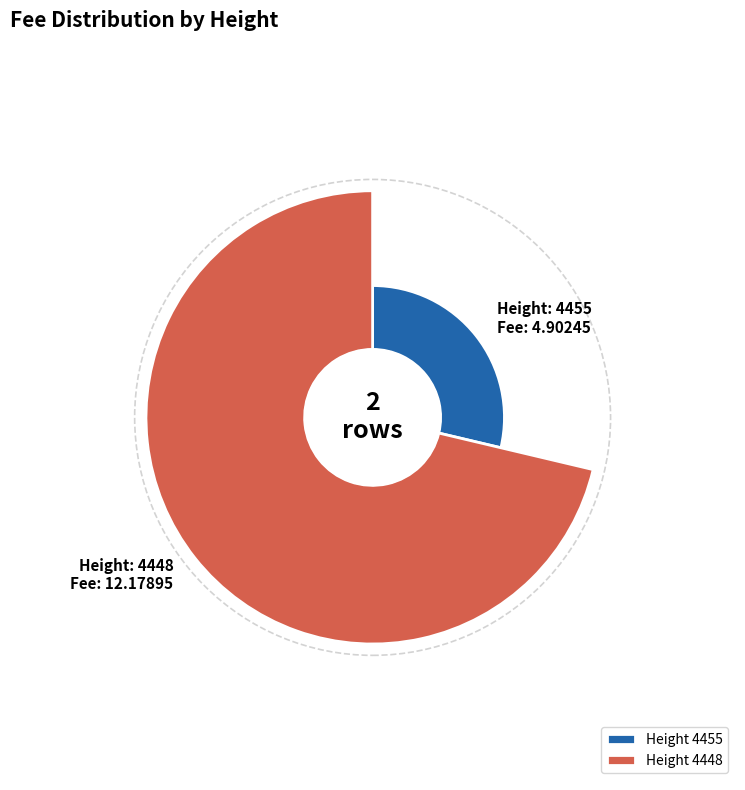

What is the change in value from 4455 to 4448?

+7.3